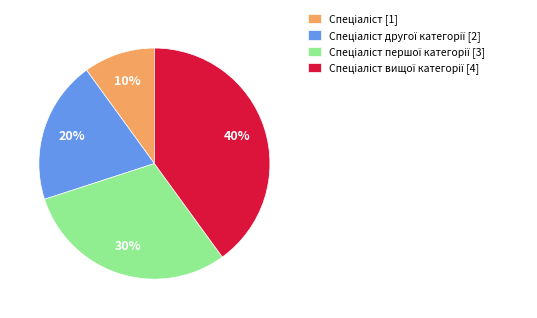

To the nearest percent, what is the difference between the largest and smallest slice percentages?

30%